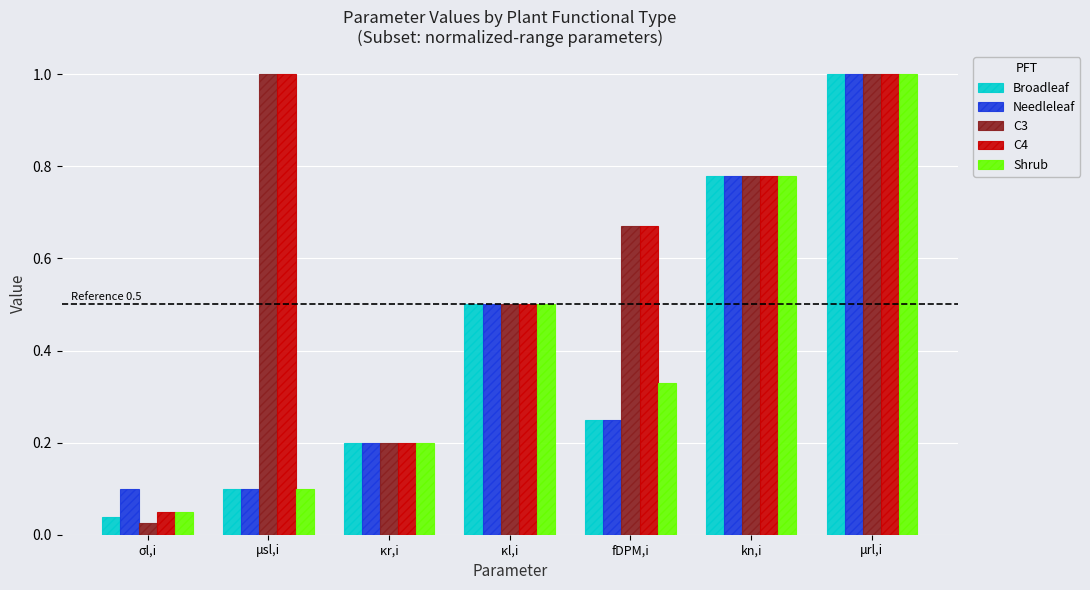

What is the sum of the Broadleaf values at κl,i and kn,i?

1.3